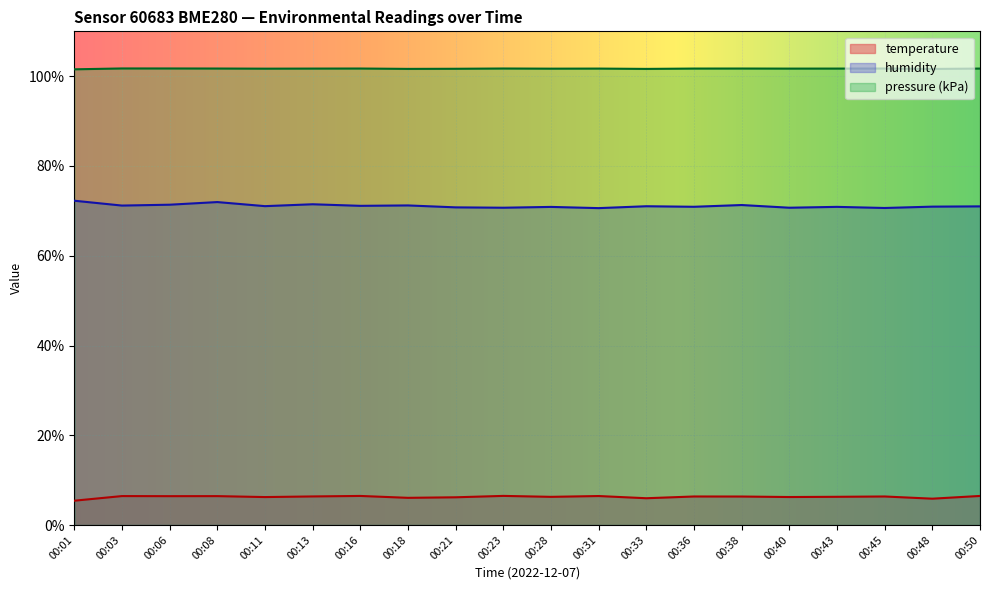

Count the number of categories in the chart.

20